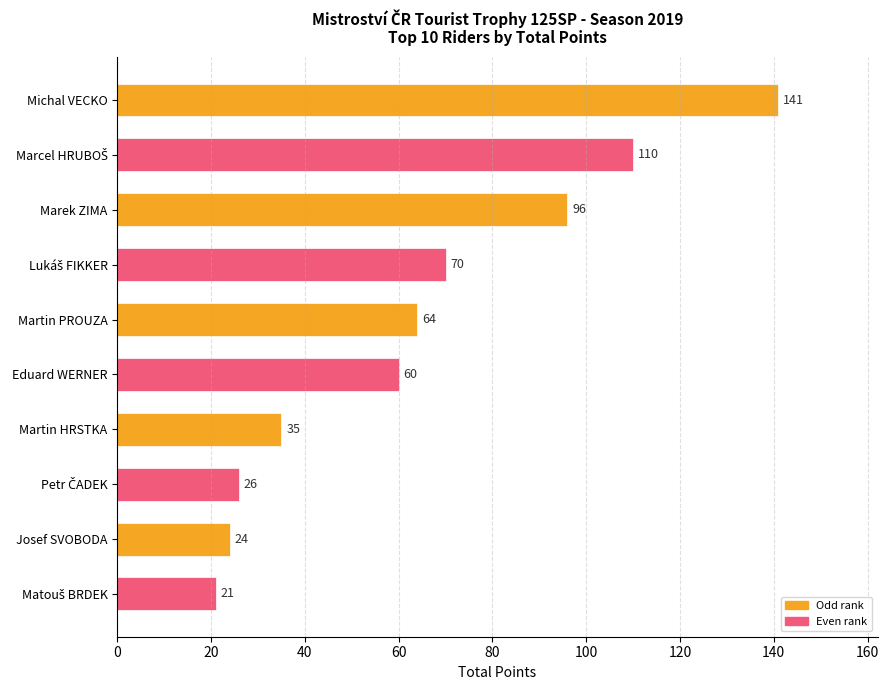

Between Eduard WERNER and Josef SVOBODA, which is larger?

Eduard WERNER